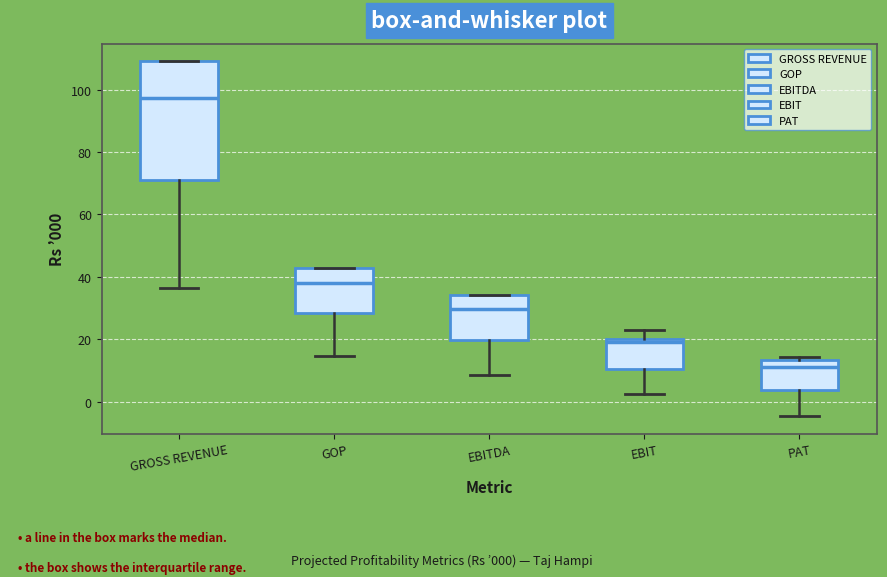

Where is the lower edge of the box for GROSS REVENUE on the y-axis? The values are not printed on the chart, so give them approximately, as read against the axis.

70